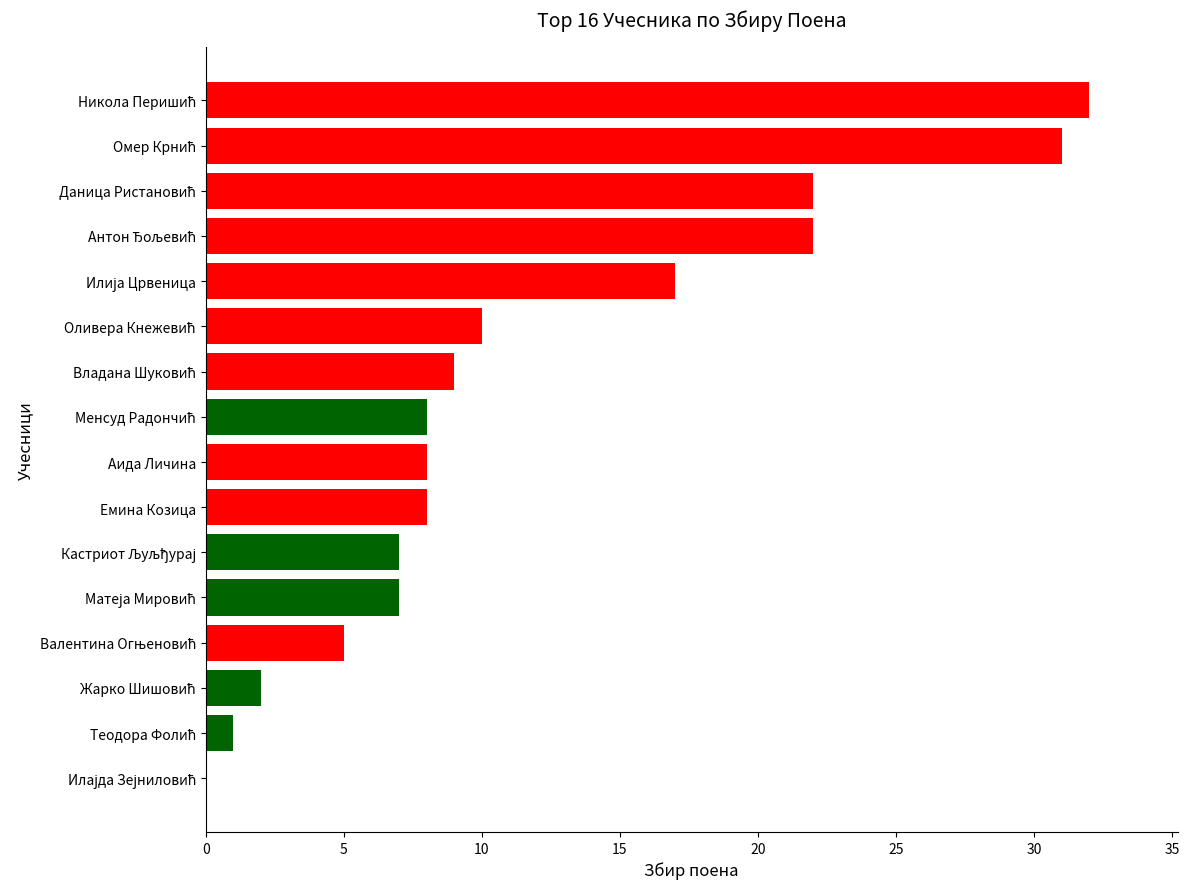

The value at Емина Козица is 8. True or false?

True